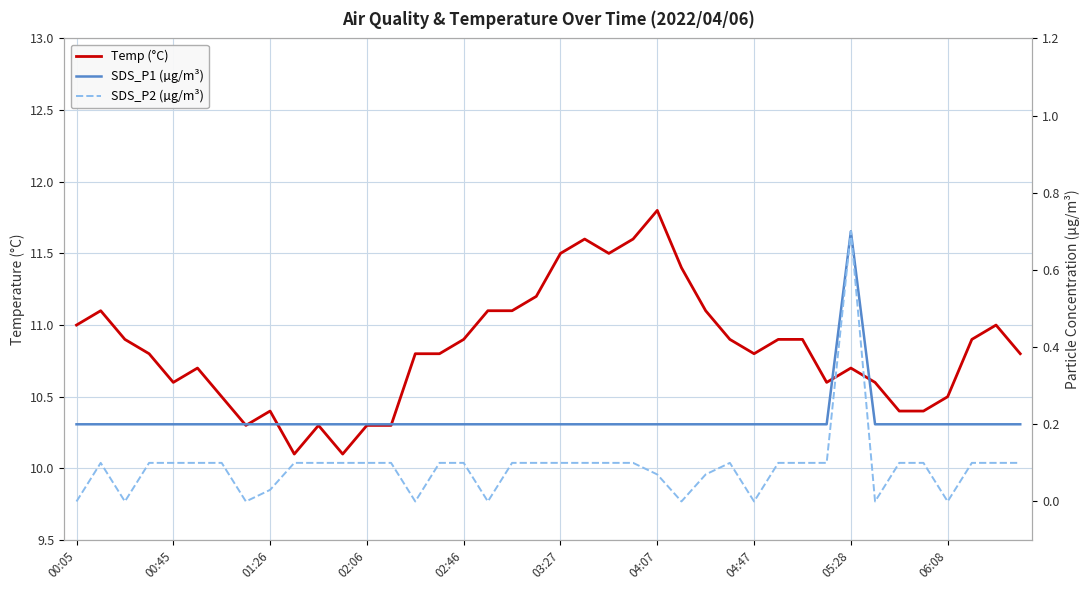

What is the difference between the maximum and minimum values in the SDS_P1 (µg/m³) series?

0.5